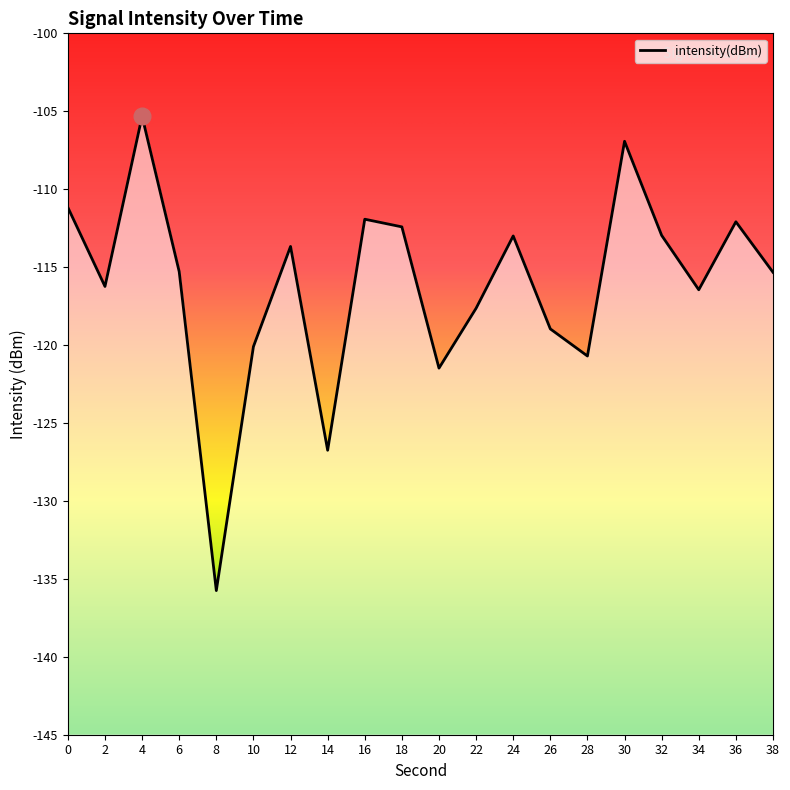

List the labels in order of value, smallest first.

8, 14, 20, 28, 10, 26, 22, 34, 2, 38, 6, 12, 24, 32, 18, 36, 16, 0, 30, 4